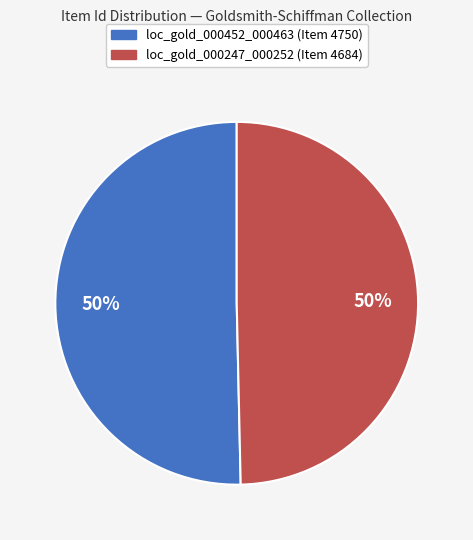

To the nearest percent, what is the average slice percentage?

50%